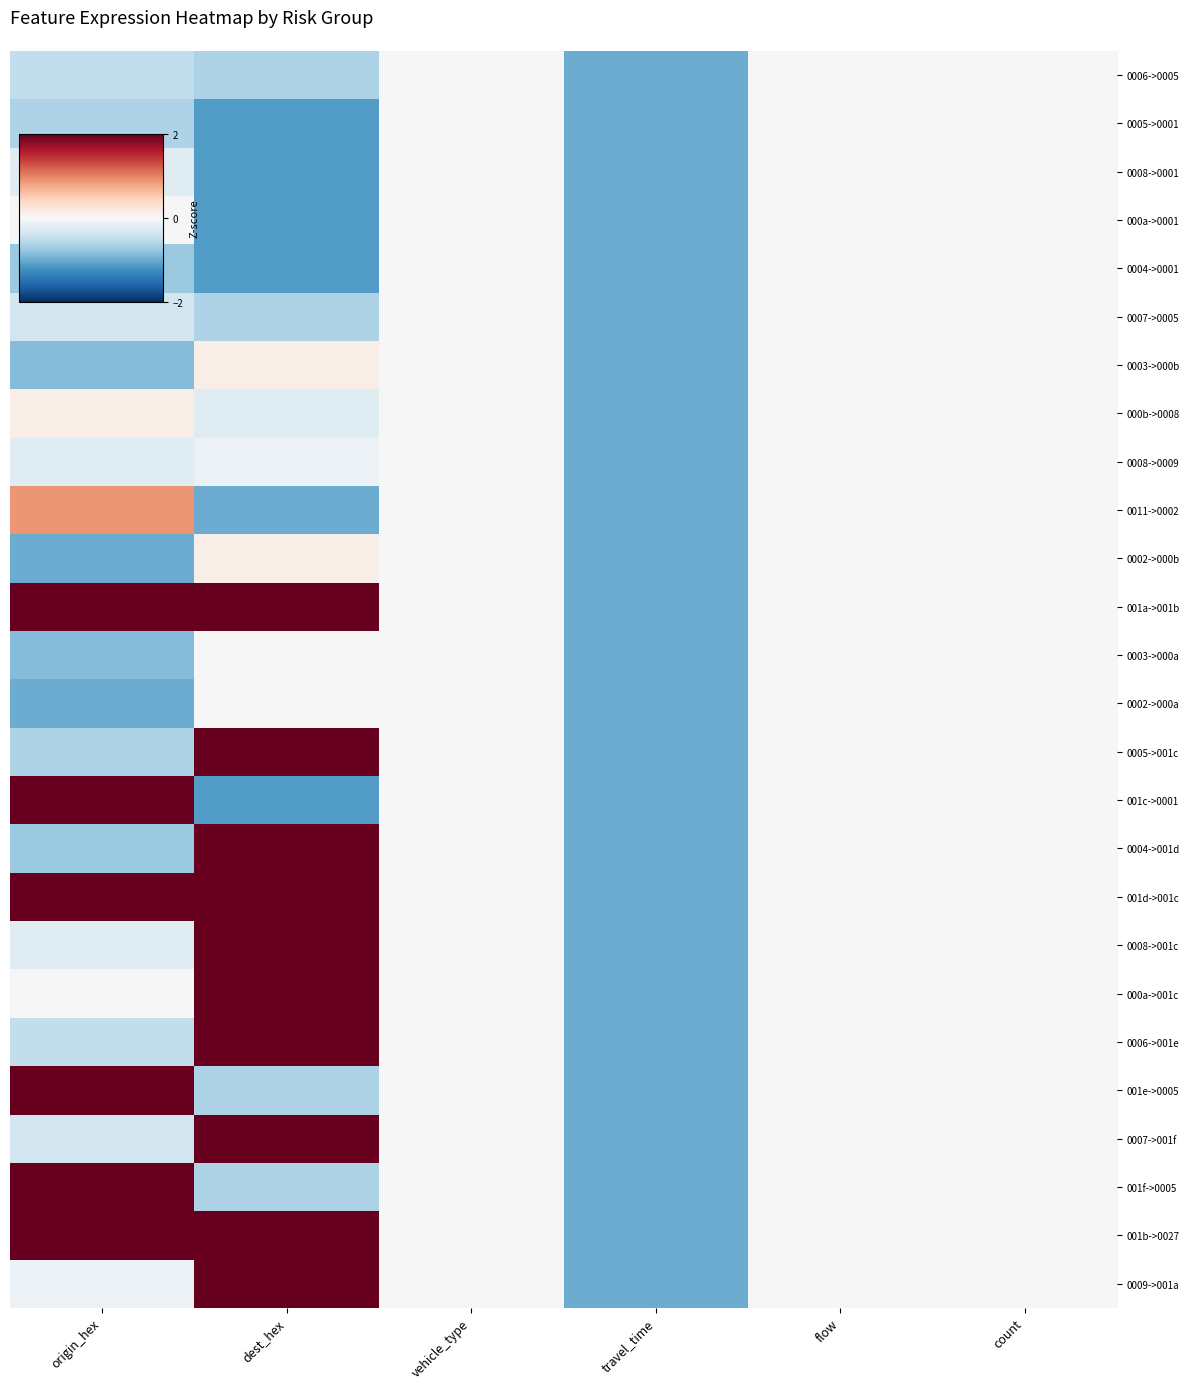

What is the smallest value displayed?

-1.1